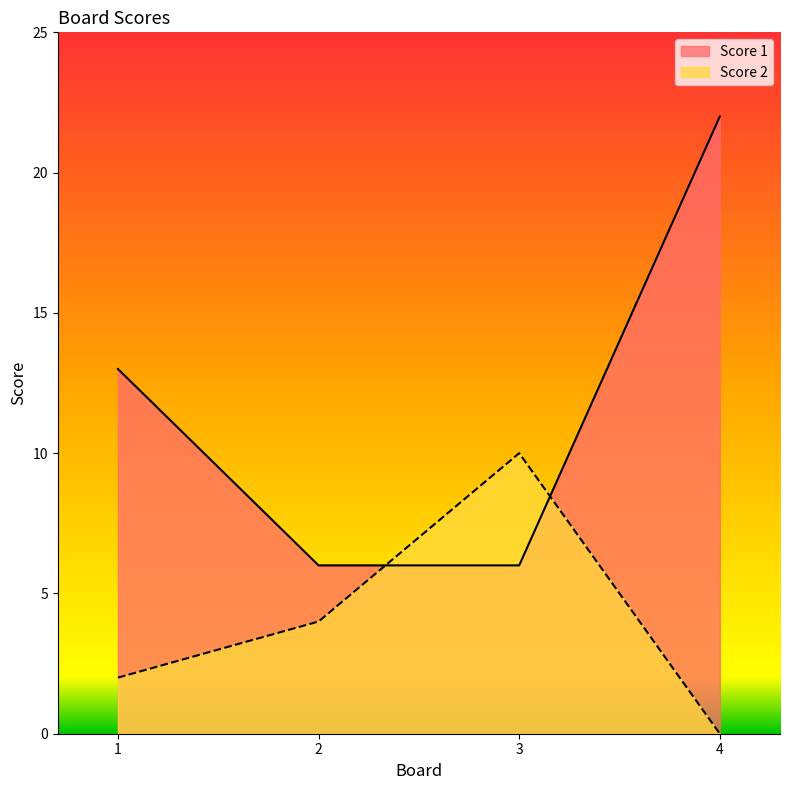

What is the difference between the maximum and second lowest values in the Score 1 series?

16